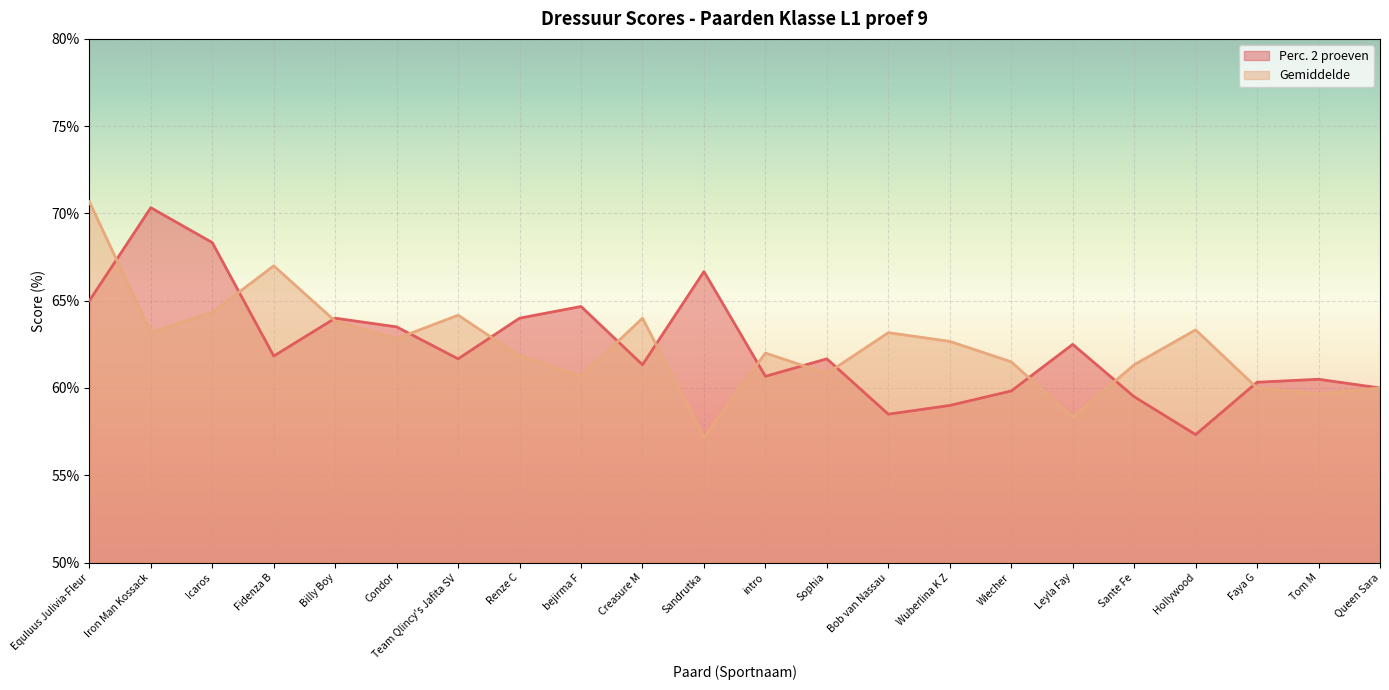

How many interior local peaks does the Perc. 2 proeven series have?

7